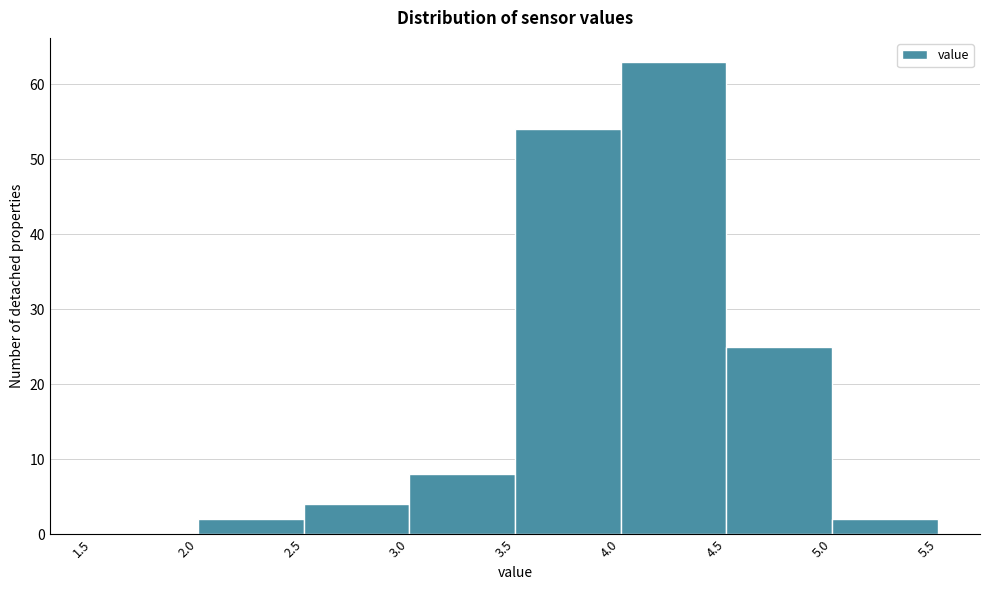

Over which range of the x-axis is the bar tallest?

4.0 to 4.5